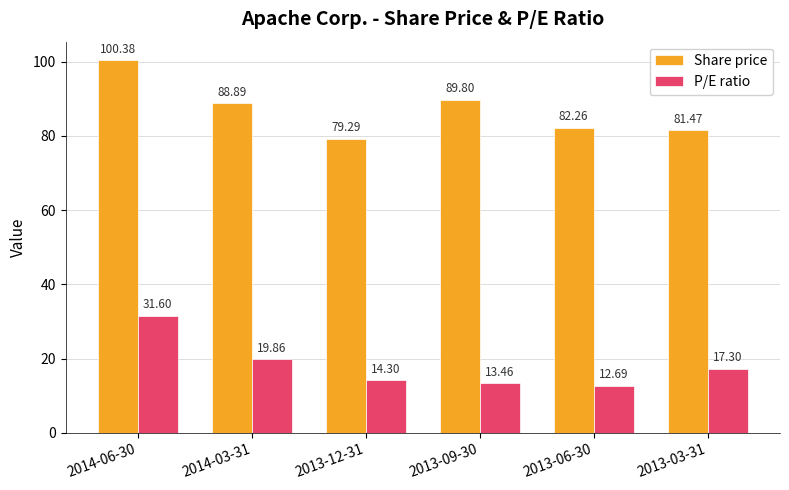

What is the sum of the P/E ratio values at 2014-06-30 and 2014-03-31?

51.5